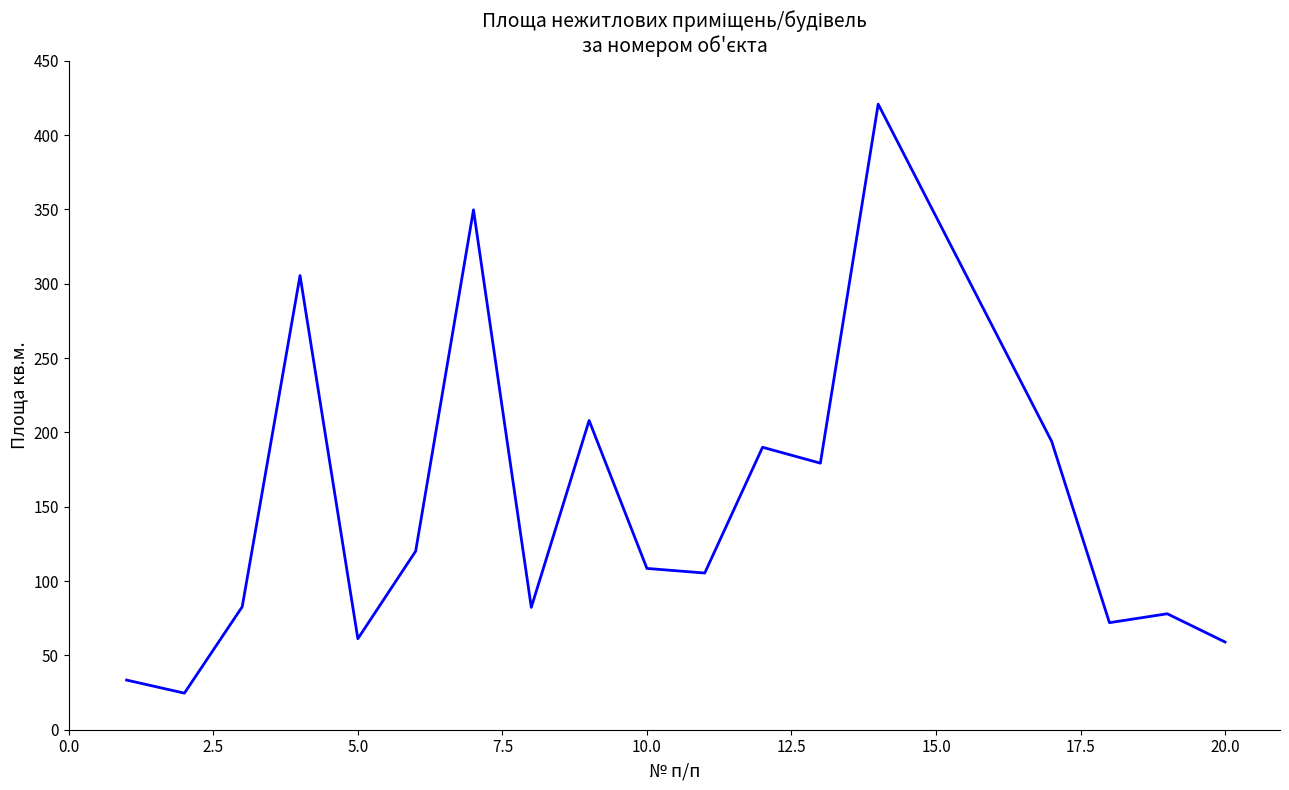

What is the difference between the maximum and minimum values?

396.2